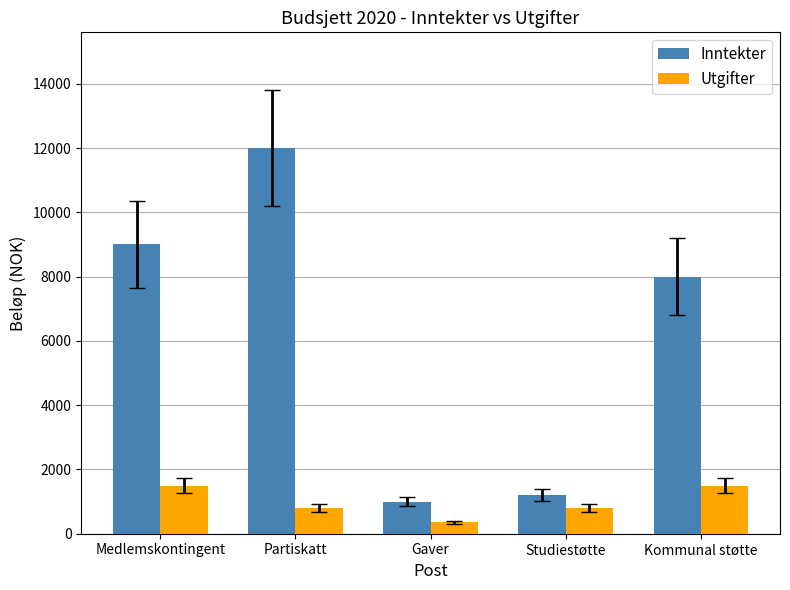

What is the maximum value for Utgifter?

1500